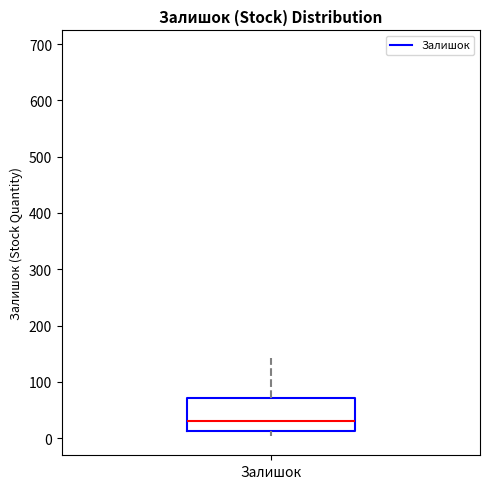

Read this box plot against the y-axis: the position of the median line, the range covered by the box, and the ends of both whiskers. The values are not printed on the chart, so give them approximately, as read against the axis.

median 30, box 10 to 70, whiskers 0 to 140